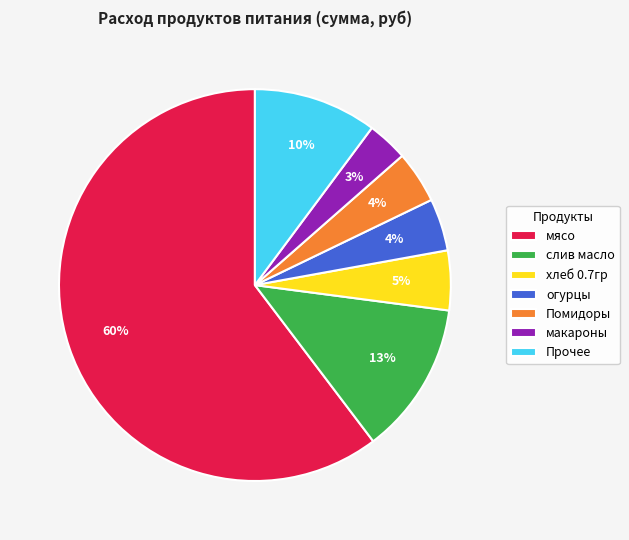

Do огурцы and макароны together represent more than half of the pie?

No